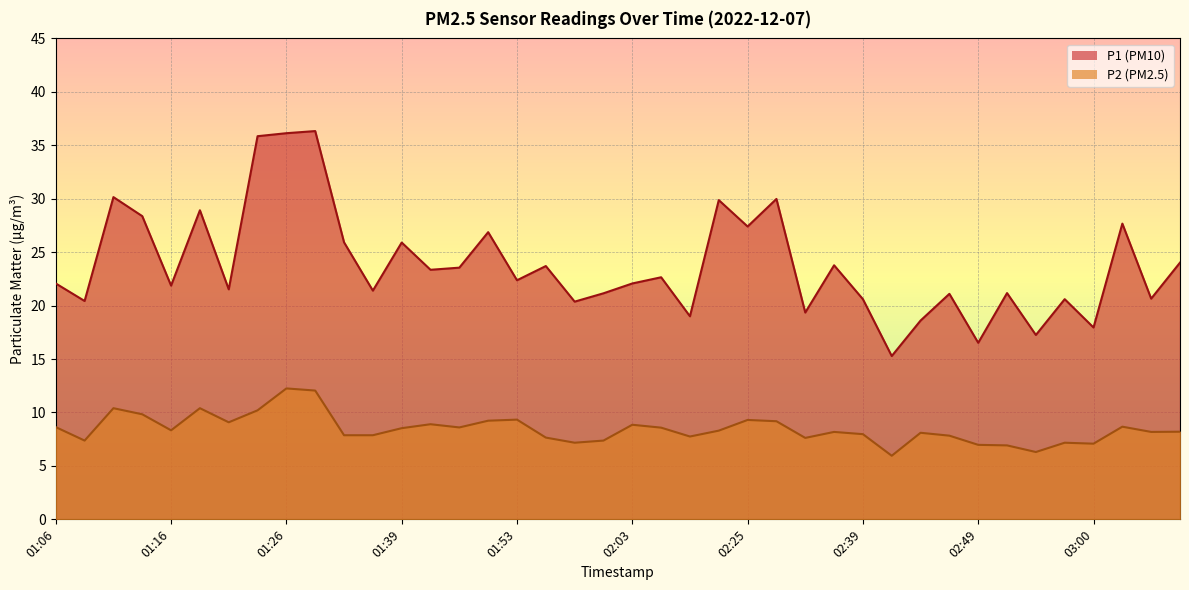

Which label corresponds to the smallest value in the chart?

02:42